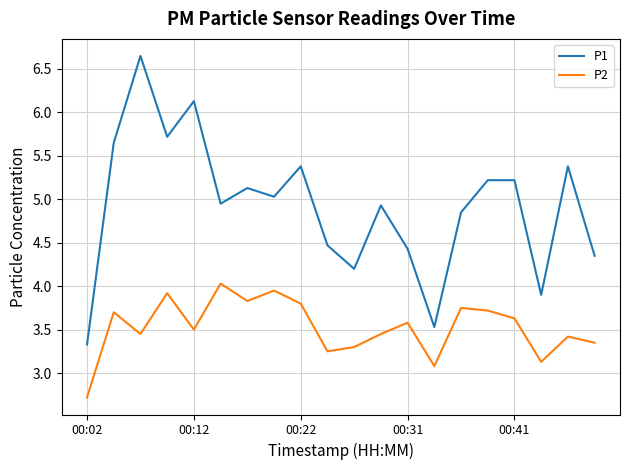

List the series in order of their overall mean, lowest first.

P2, P1